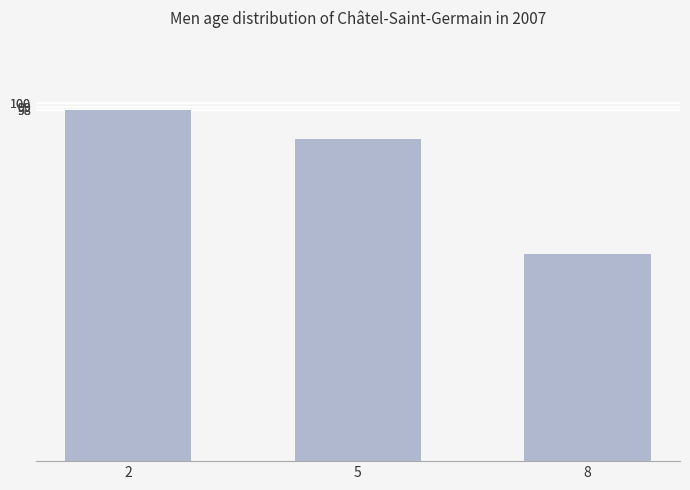

What is the change in value from 2 to 8?

-40